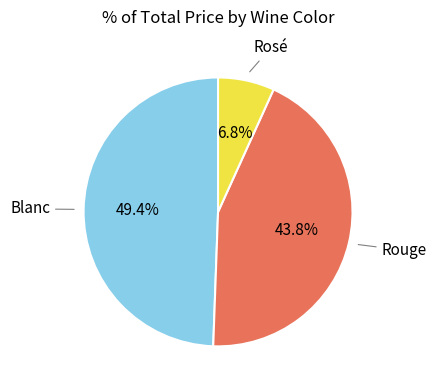

Is there any slice that represents more than half of the pie?

No